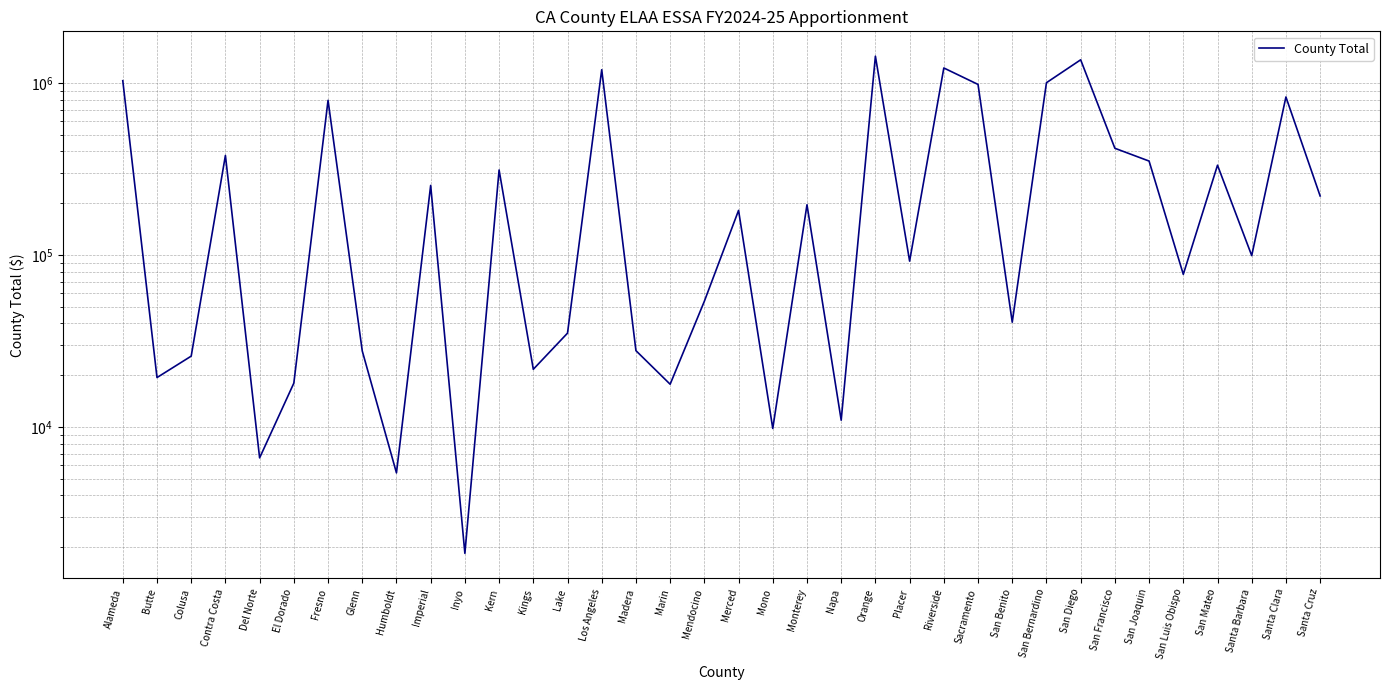

How many data points are above 181729?

17